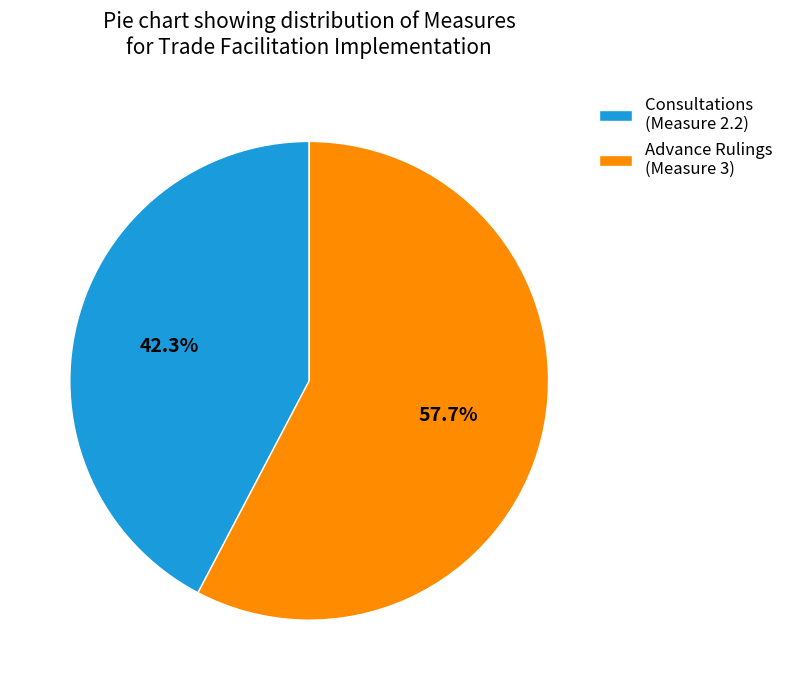

Which slice is the largest?

Advance Rulings (Measure 3)